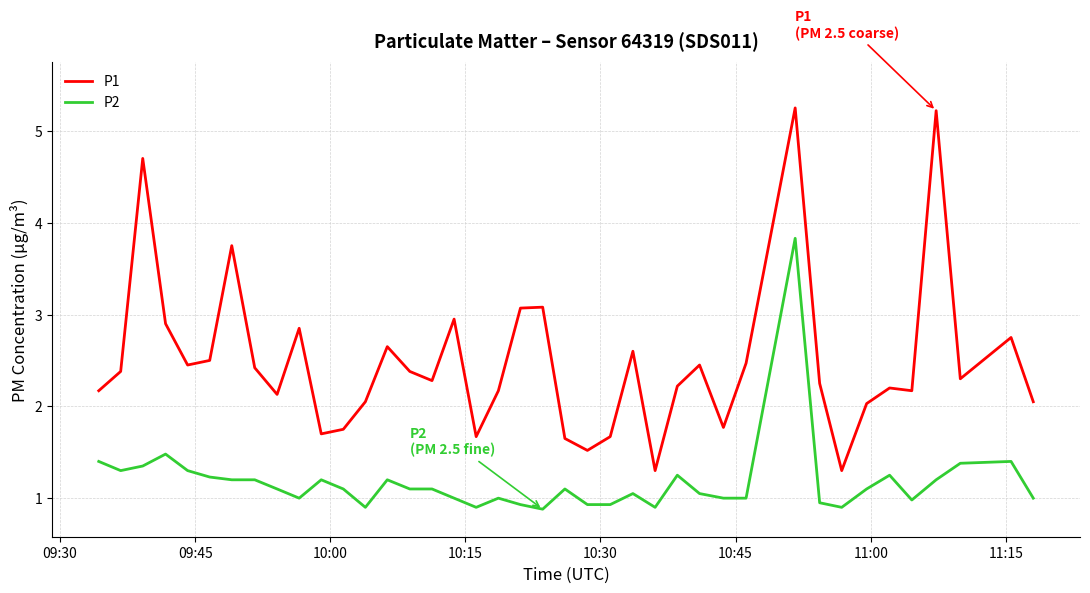

What is the lowest value of the P2 series?

0.9